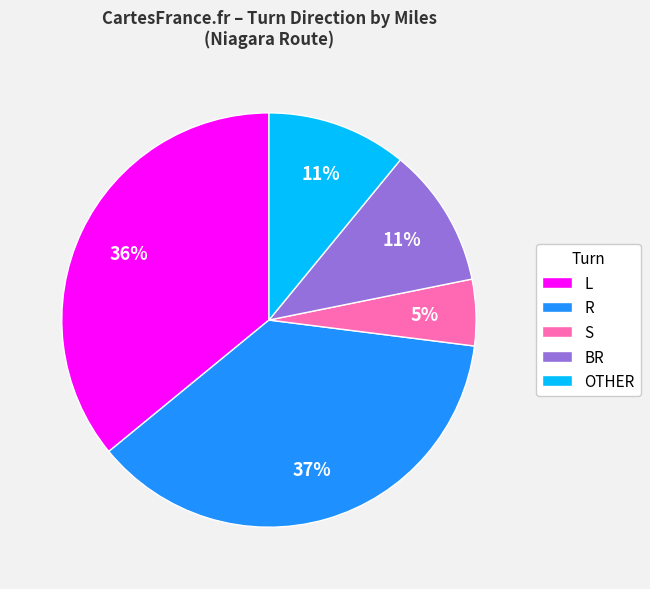

Does any single category account for the majority?

No